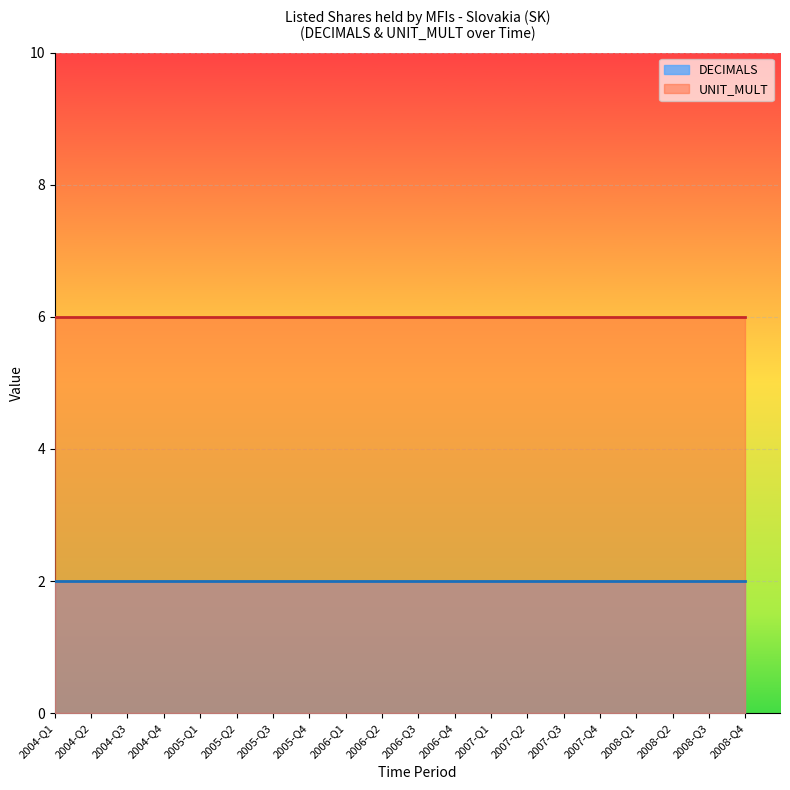

Rank the series by their average value, from lowest to highest.

DECIMALS, UNIT_MULT